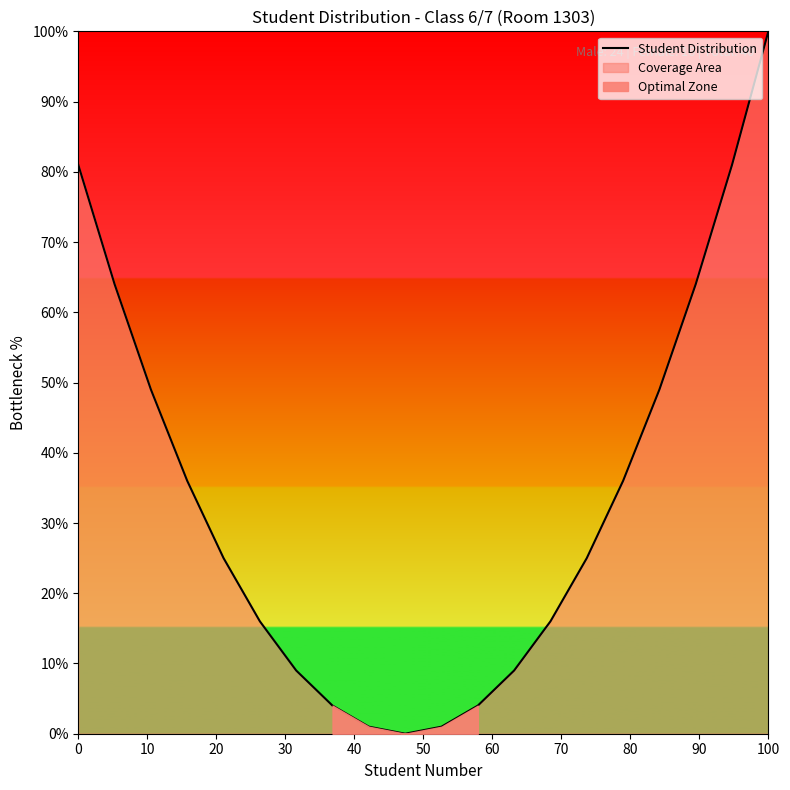

The Student Distribution series shows 55.2 at 0. True or false?

False